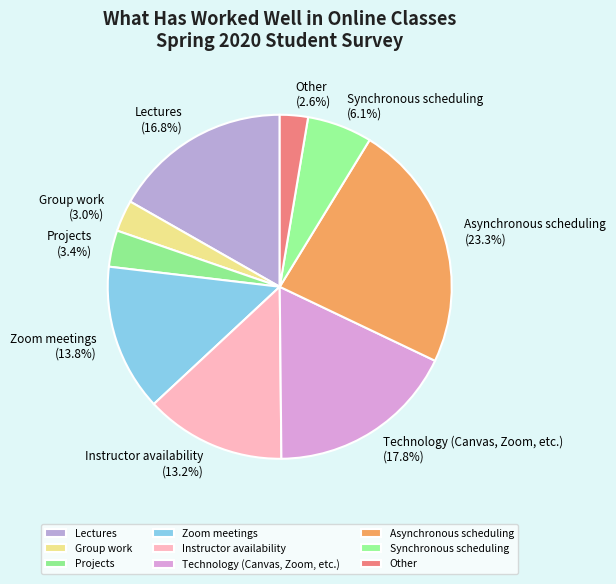

To the nearest percent, what is the difference between the largest and smallest slice percentages?

21%